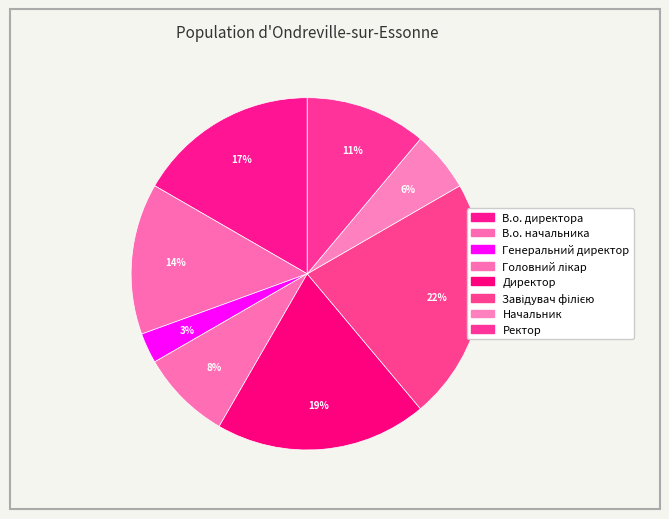

How many slices are in this pie chart?

8